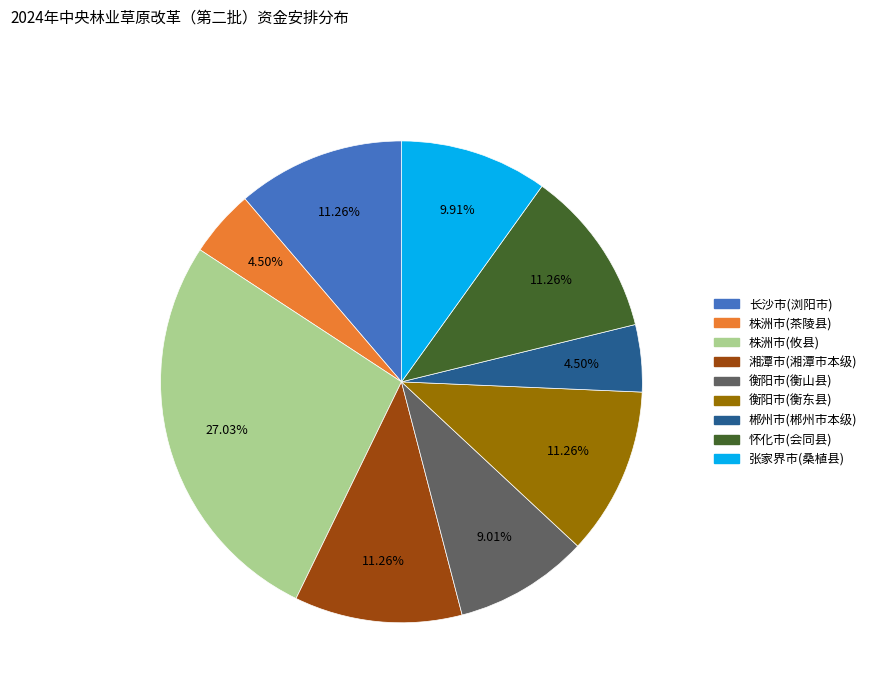

How many slices are in this pie chart?

9